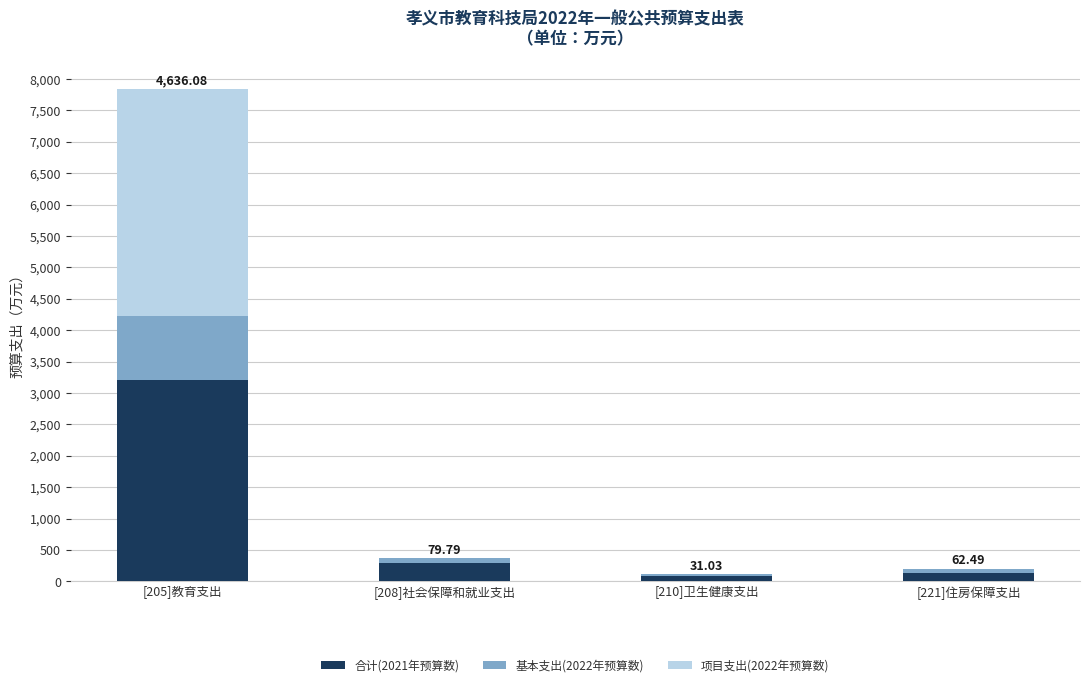

At which category is the sum across all series the highest?

[205]教育支出